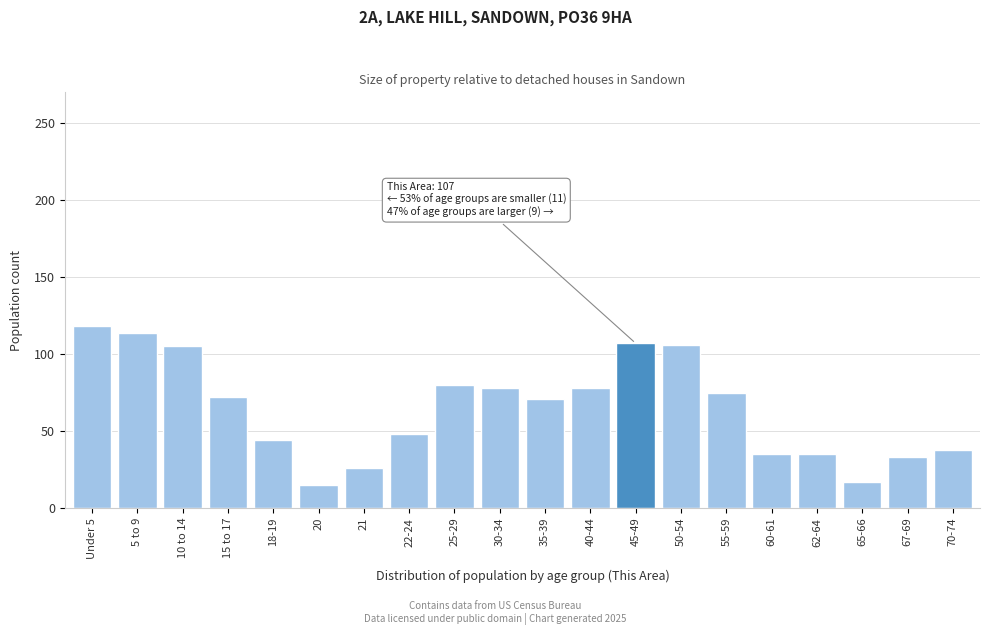

What is the smallest value displayed?

15